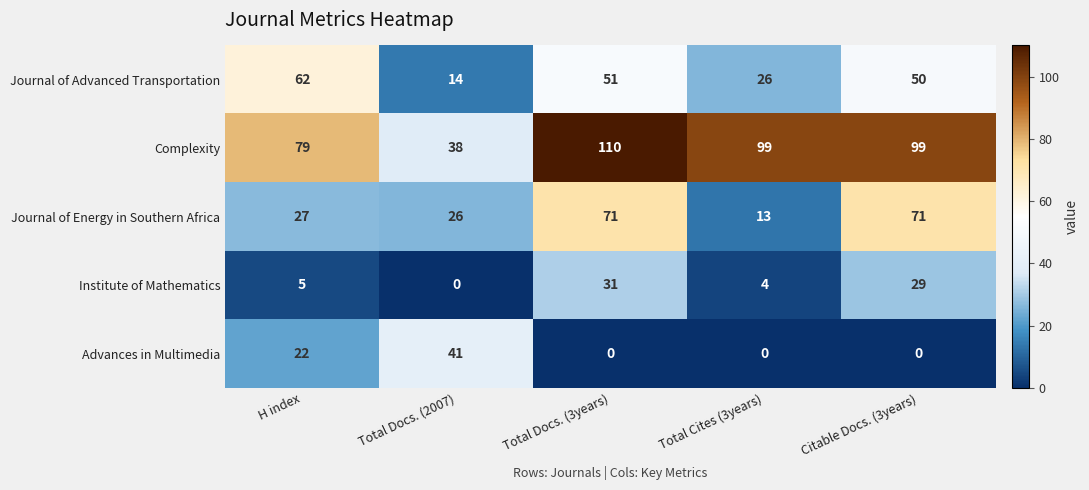

Which series has the widest spread of values?

Complexity